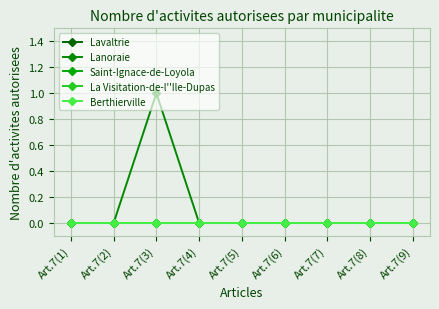

At which category is the sum across all series the highest?

Art.7(3)